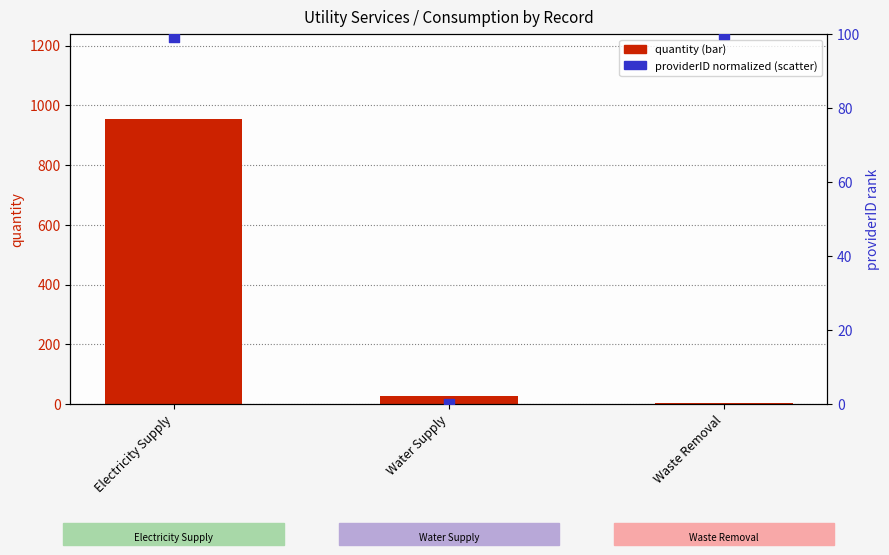

Which series has the widest spread of Y values?

quantity